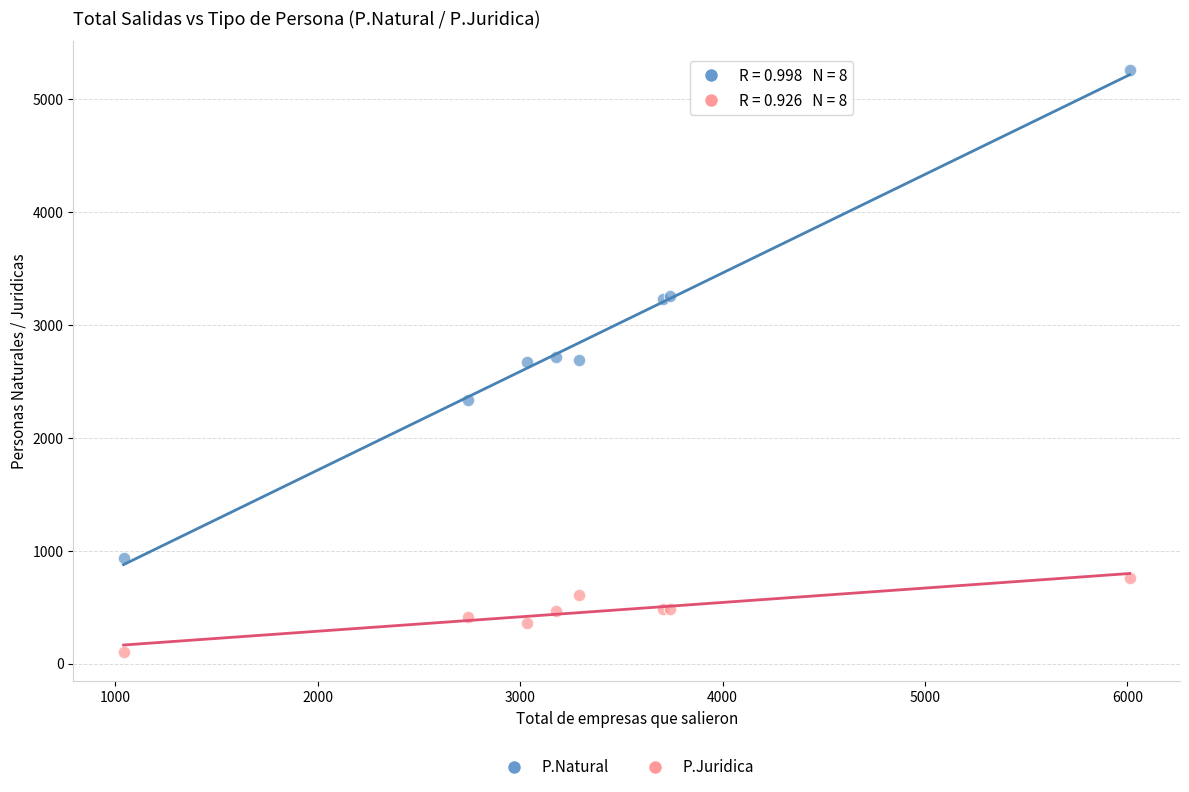

Which series has the widest spread of Y values?

P.Natural